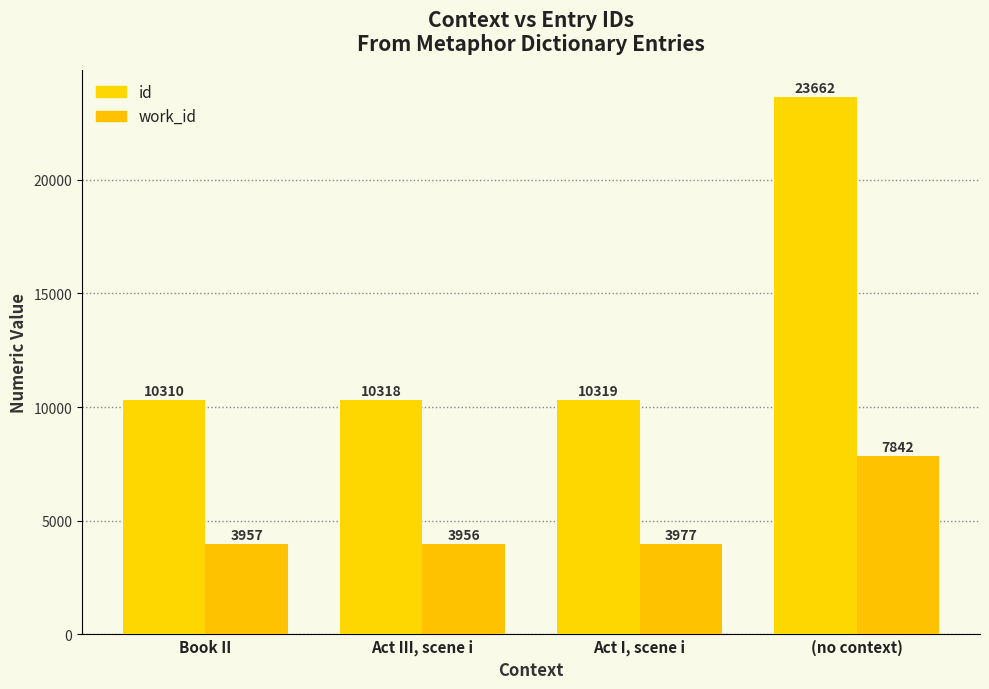

Which series has the largest total across all categories?

id